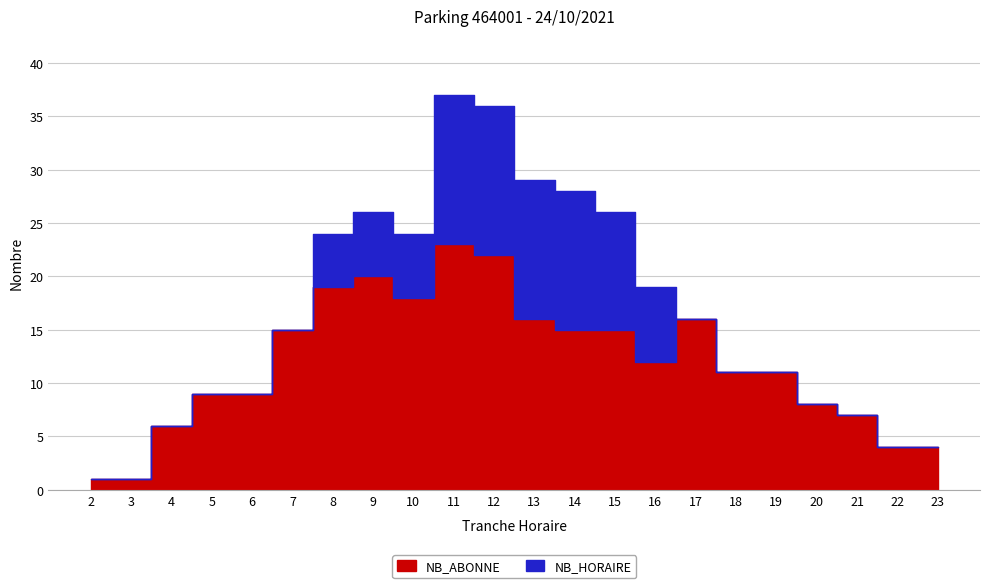

Reading left to right, extract all data points from this chart.

NB_ABONNE: 1	1	6	9	9	15	19	20	18	23	22	16	15	15	12	16	11	11	8	7	4	4
NB_HORAIRE: 0	0	0	0	0	0	5	6	6	14	14	13	13	11	7	0	0	0	0	0	0	0